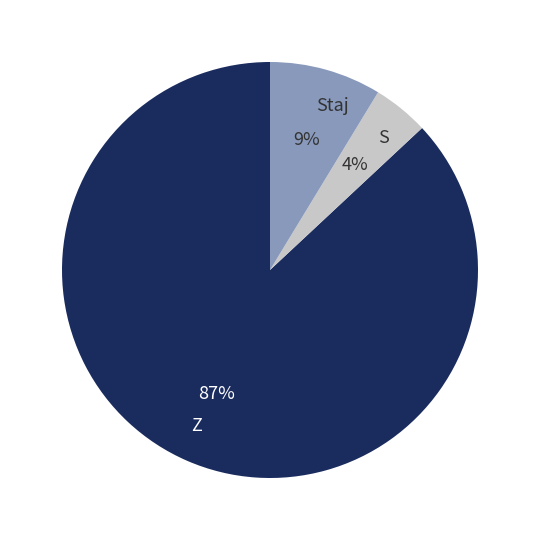

To the nearest percent, what is the average slice percentage?

33%